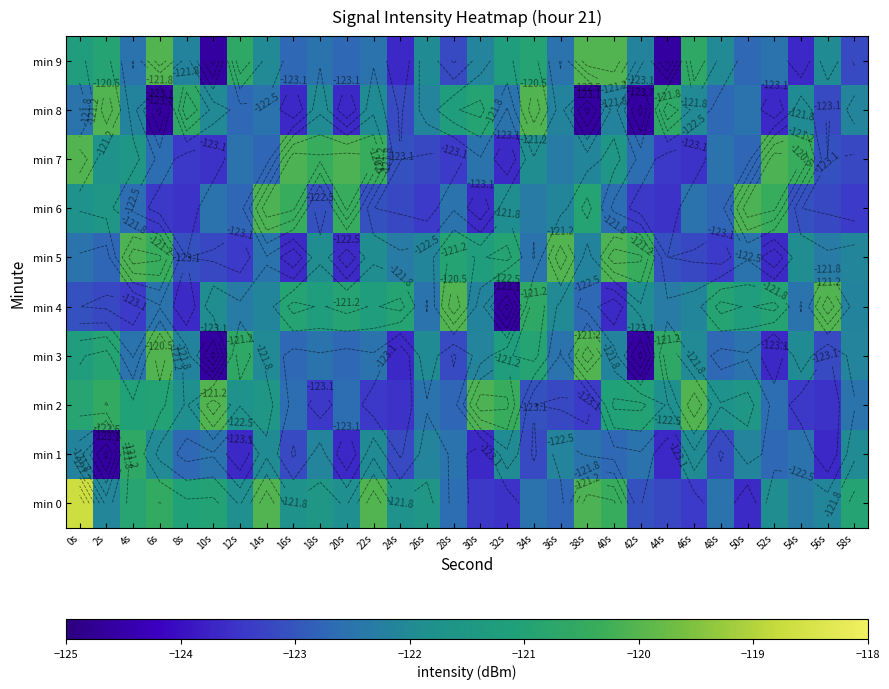

What is the sum of the min 7 values at 6s and 44s?

-246.1